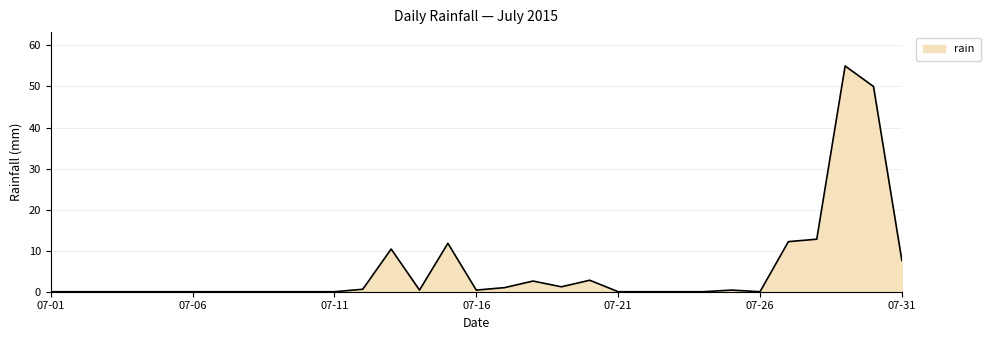

What is the greatest value displayed?

55.0